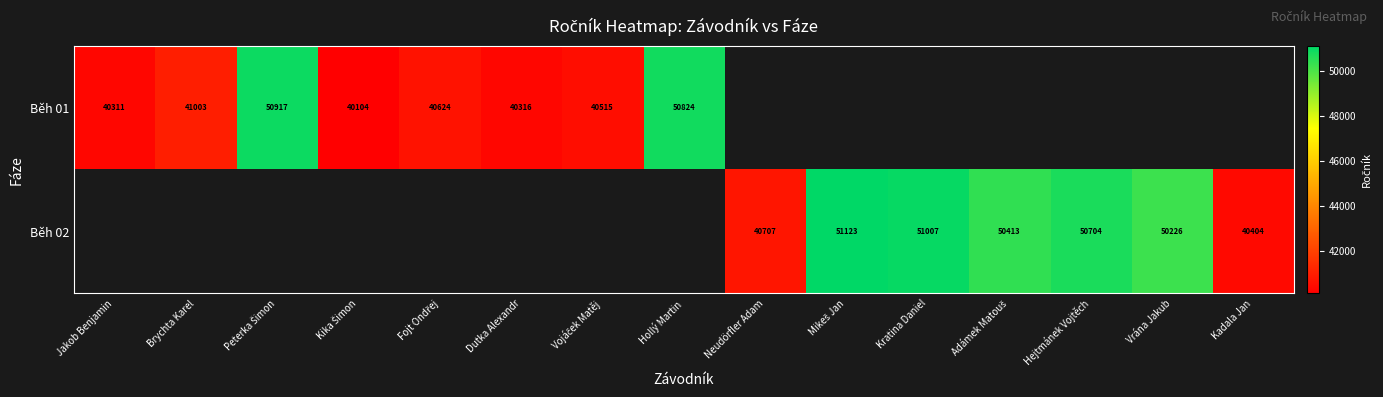

The Běh 01 series shows 21754 at Jakob Benjamin. True or false?

False